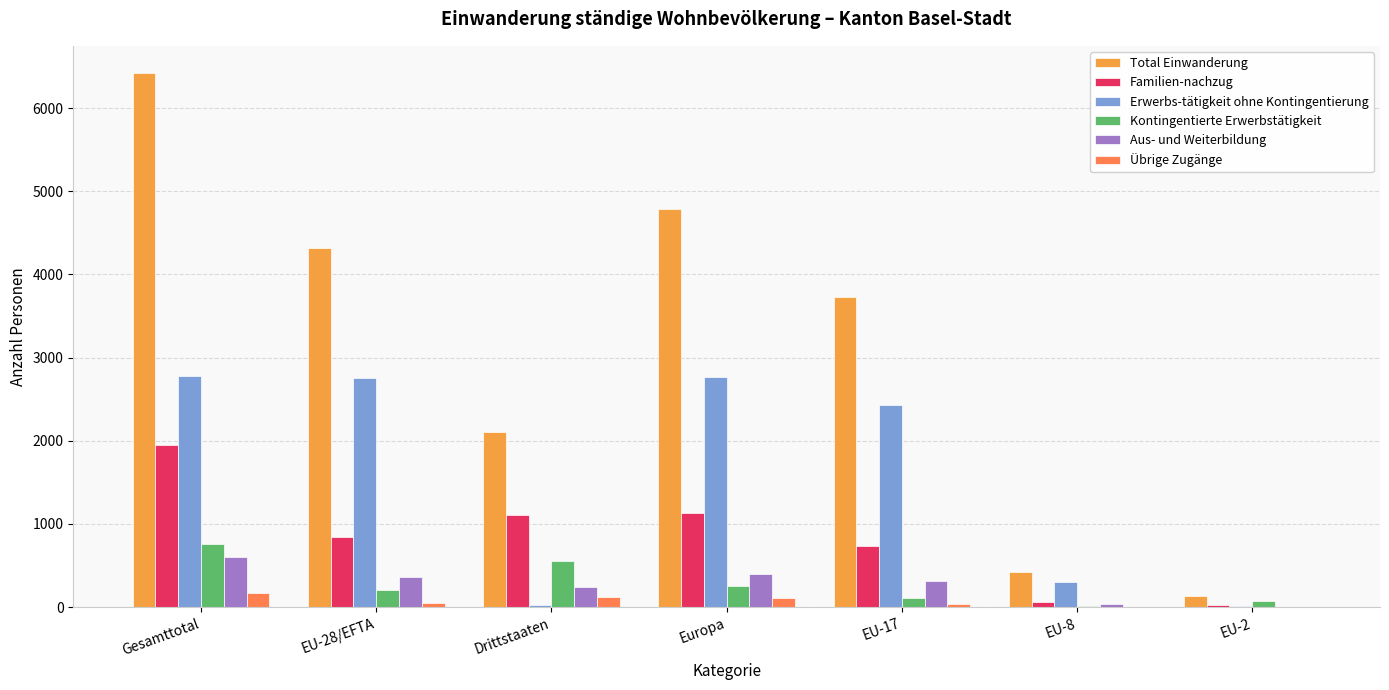

What is the total value across all series at Gesamttotal?

12681